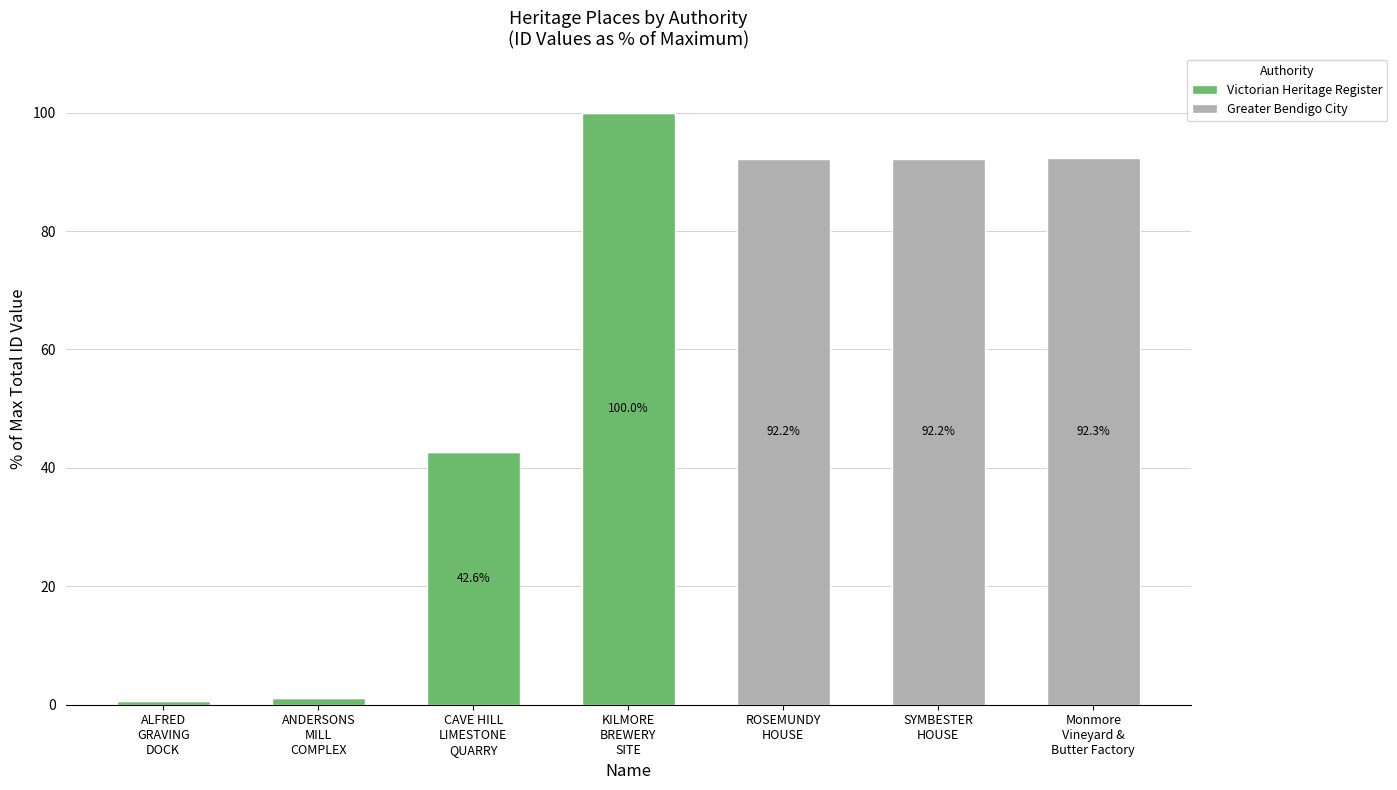

What are all the series names shown in the legend?

Victorian Heritage Register, Greater Bendigo City